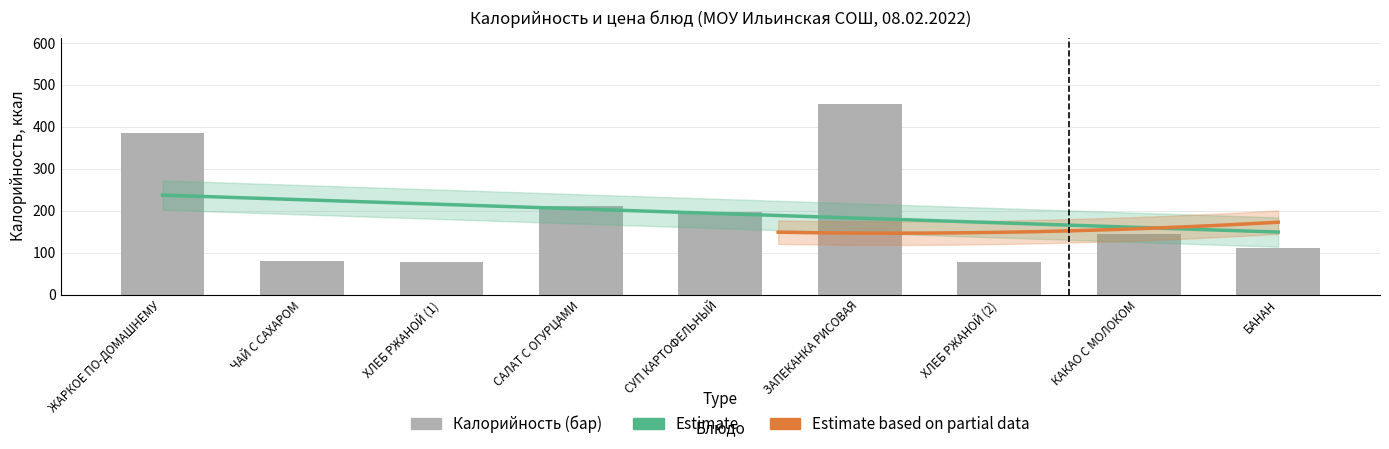

Which label corresponds to the smallest value in the chart?

ХЛЕБ РЖАНОЙ (1)